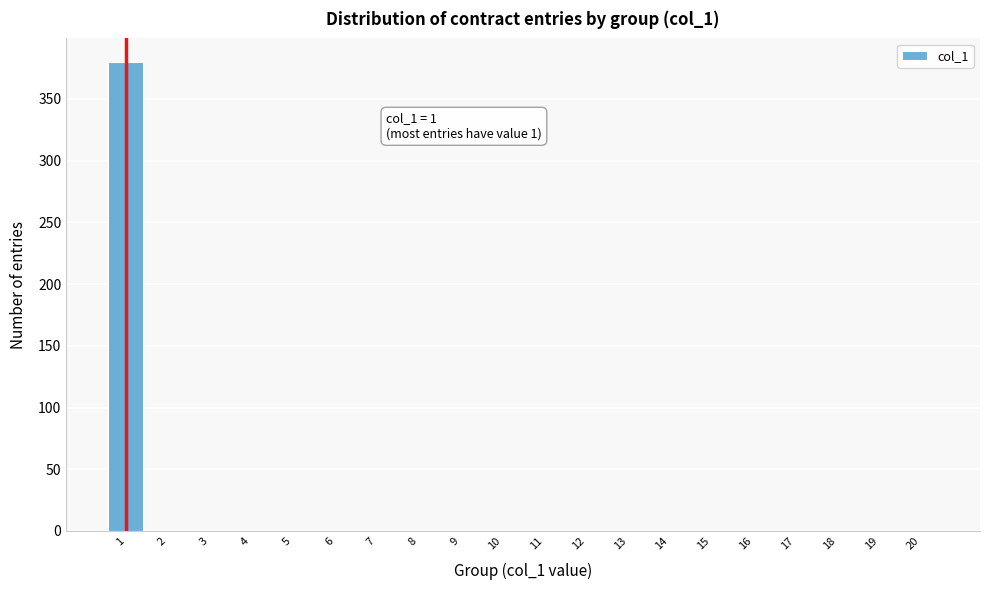

Over which range of the x-axis is the bar tallest?

0.5 to 1.5